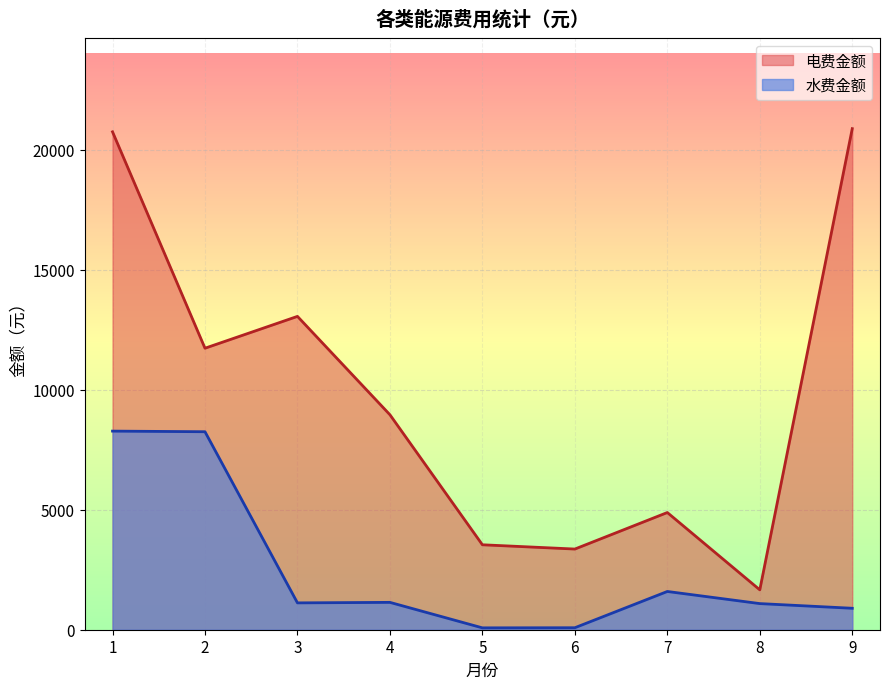

Read the 电费金额 value at 2.

11731